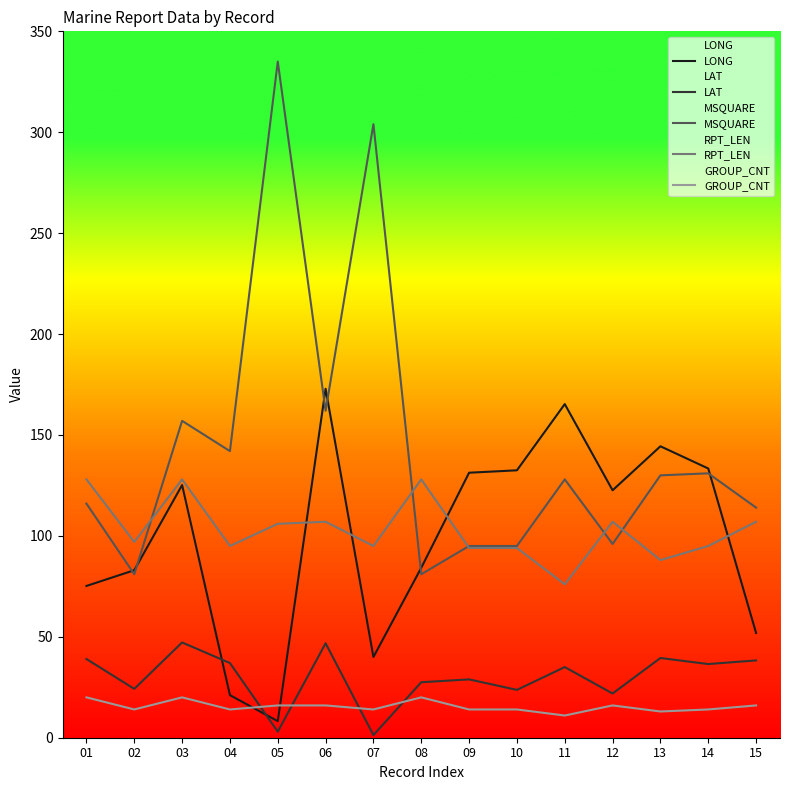

Where does the LONG series first go above 122?

03